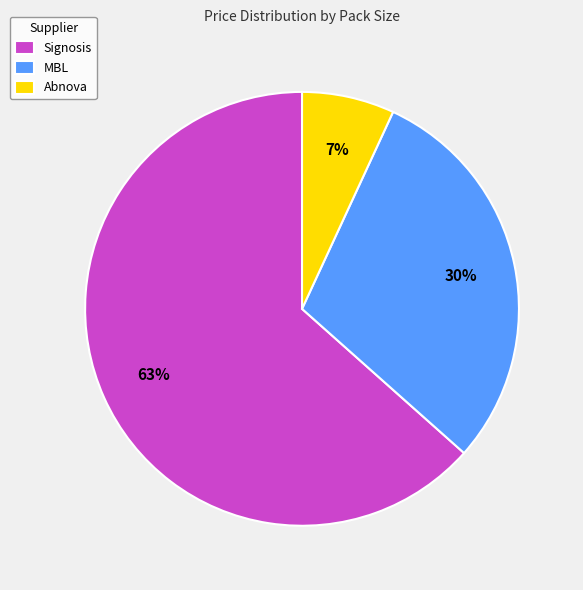

True or false: MBL accounts for 41% of the total.

False